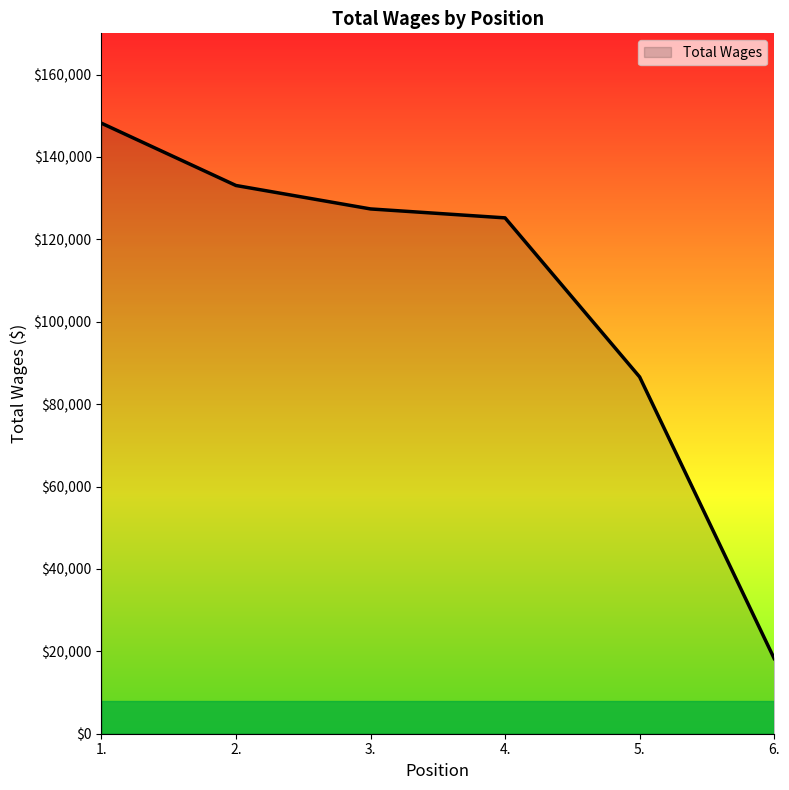

Rank the categories by value from lowest to highest.

6., 5., 4., 3., 2., 1.